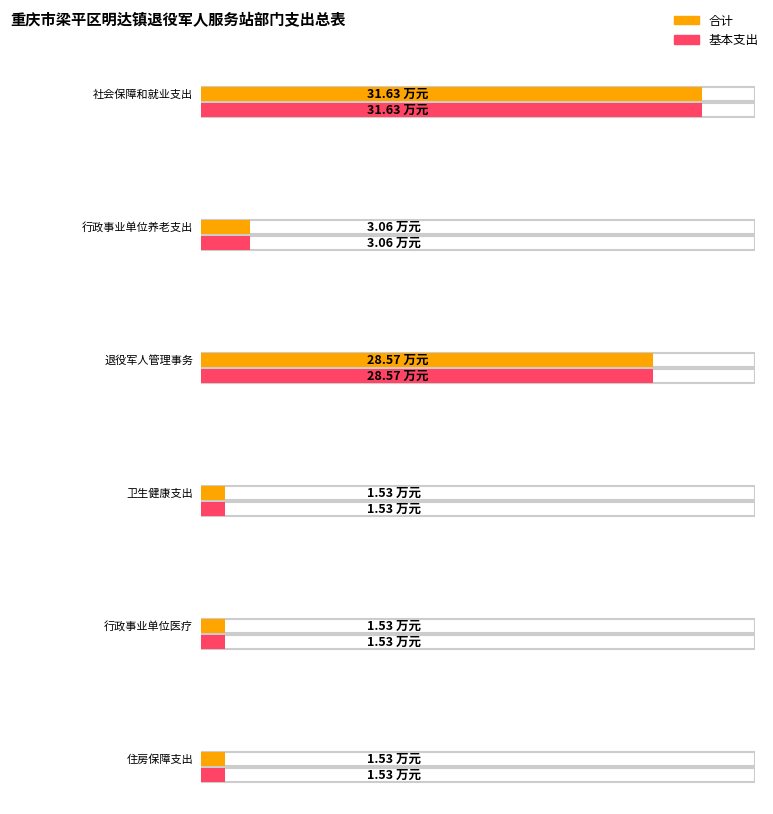

What is the difference between the 合计 values at 行政事业单位医疗 and 行政事业单位养老支出?

1.5